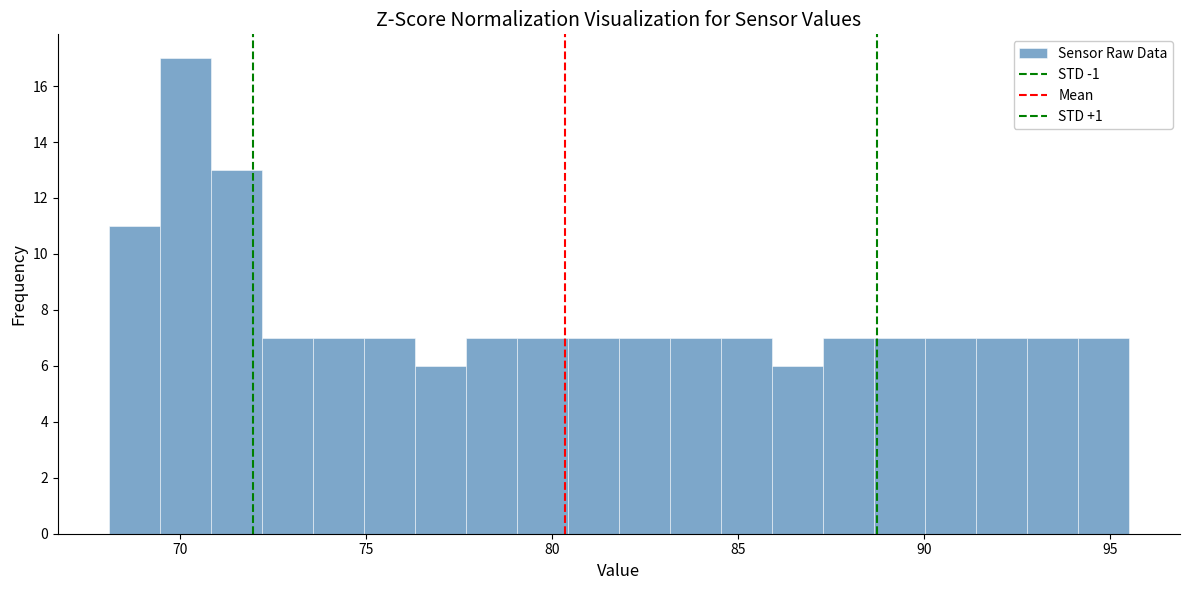

Around what value on the x-axis is the tallest bar? Give the approximate position of its centre, as read against the axis.

70.0